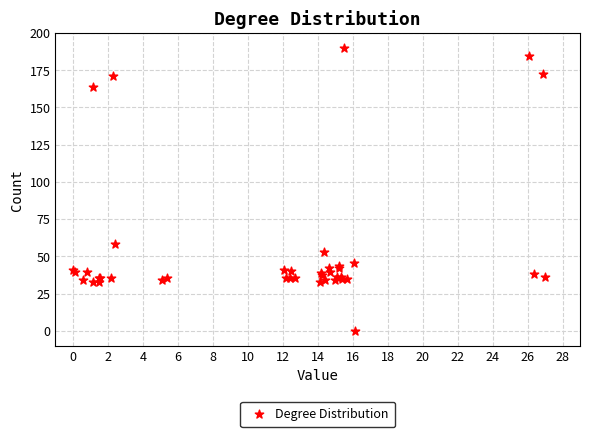

What Y value in the scatter plot is closest to 95?

58.5